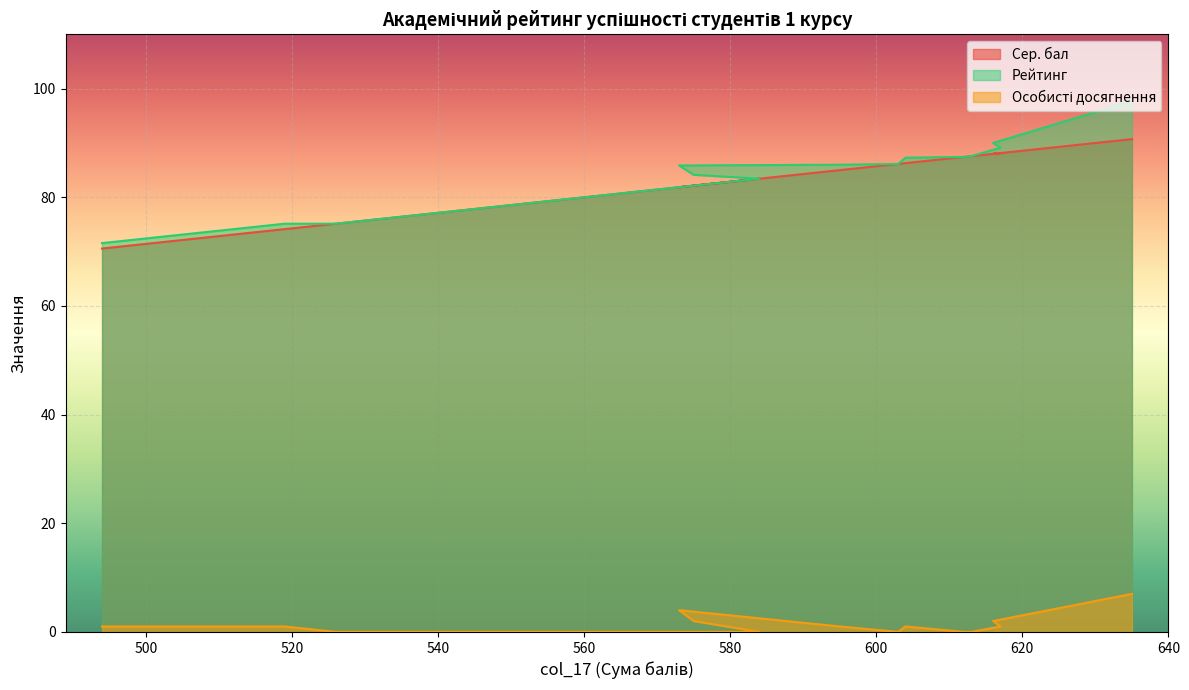

True or false: Рейтинг and Особисті досягнення cross at least once.

False